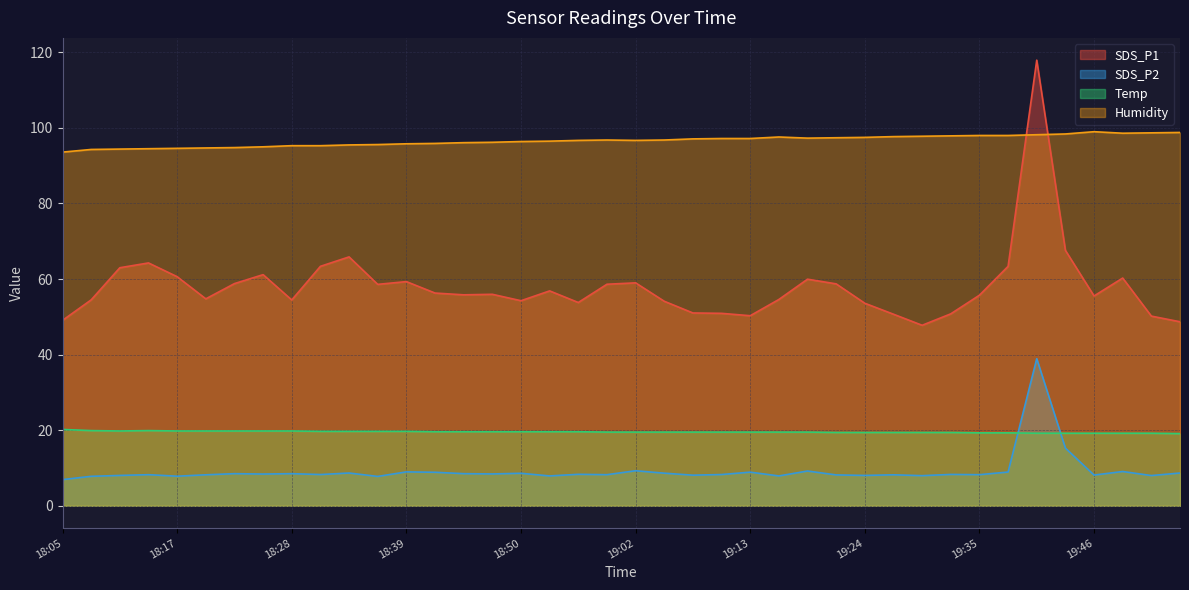

Between which two adjacent categories do SDS_P2 and Temp first intersect?

19:38 and 19:40